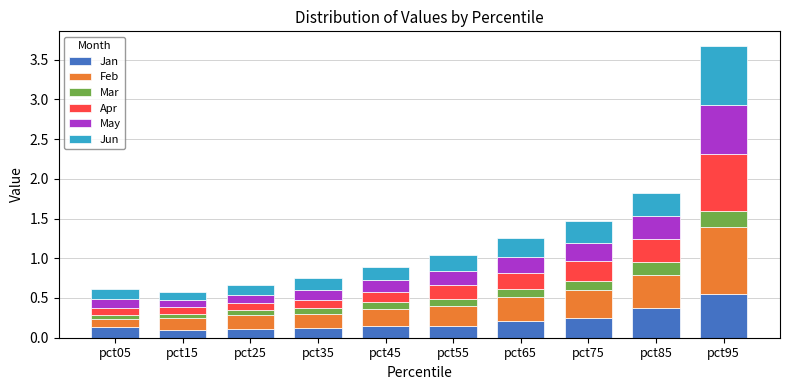

How many bars are there in total?

10